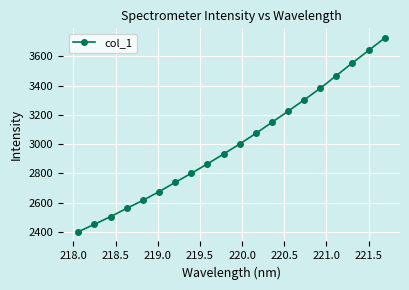

What is the maximum value shown in the chart?

3724.7